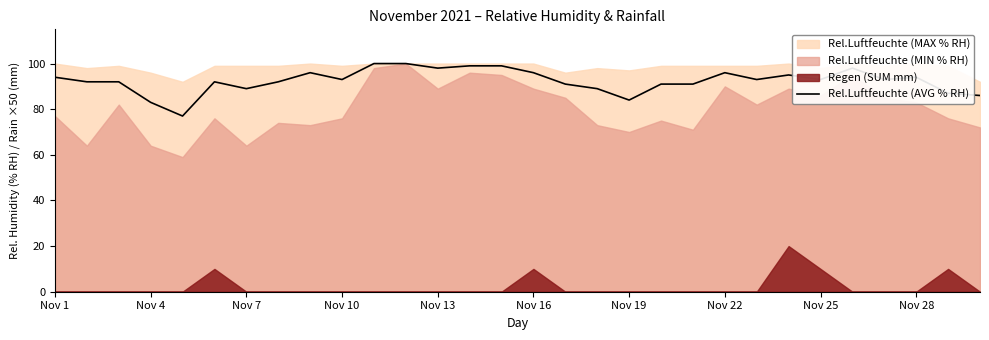

What is the maximum value for Rel.Luftfeuchte (AVG % RH)?

100